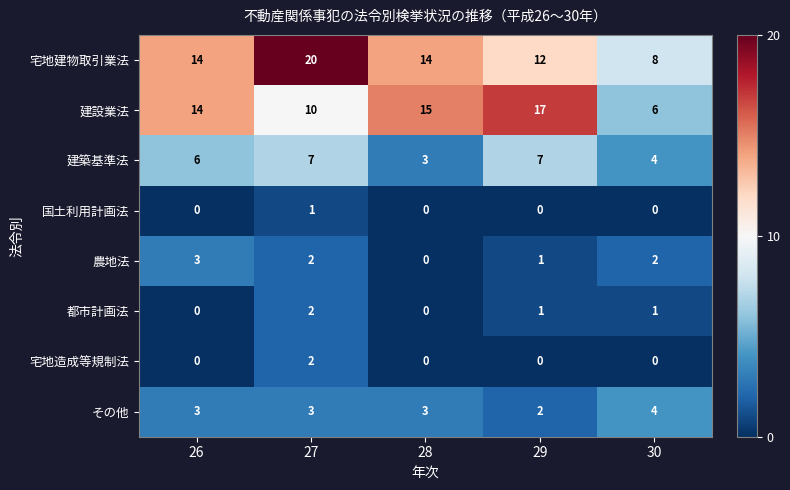

What is the difference between the maximum and minimum values in the 建築基準法 series?

4